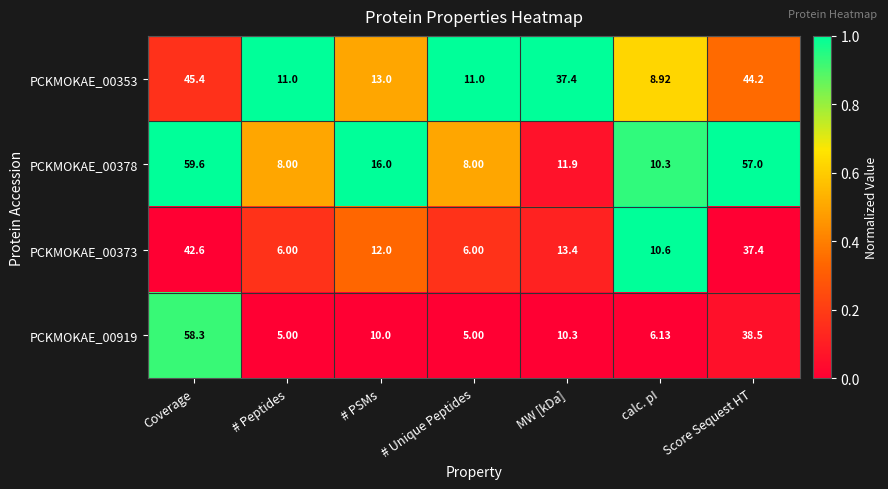

At which label does PCKMOKAE_00373 first exceed 12?

Coverage